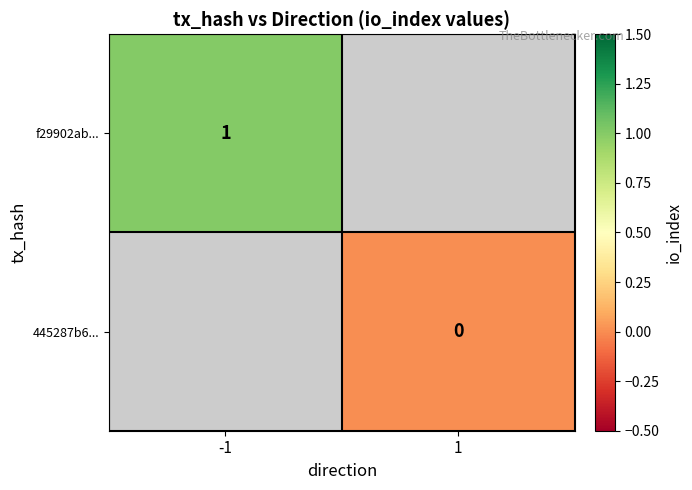

Which category has the lowest value across all series?

1